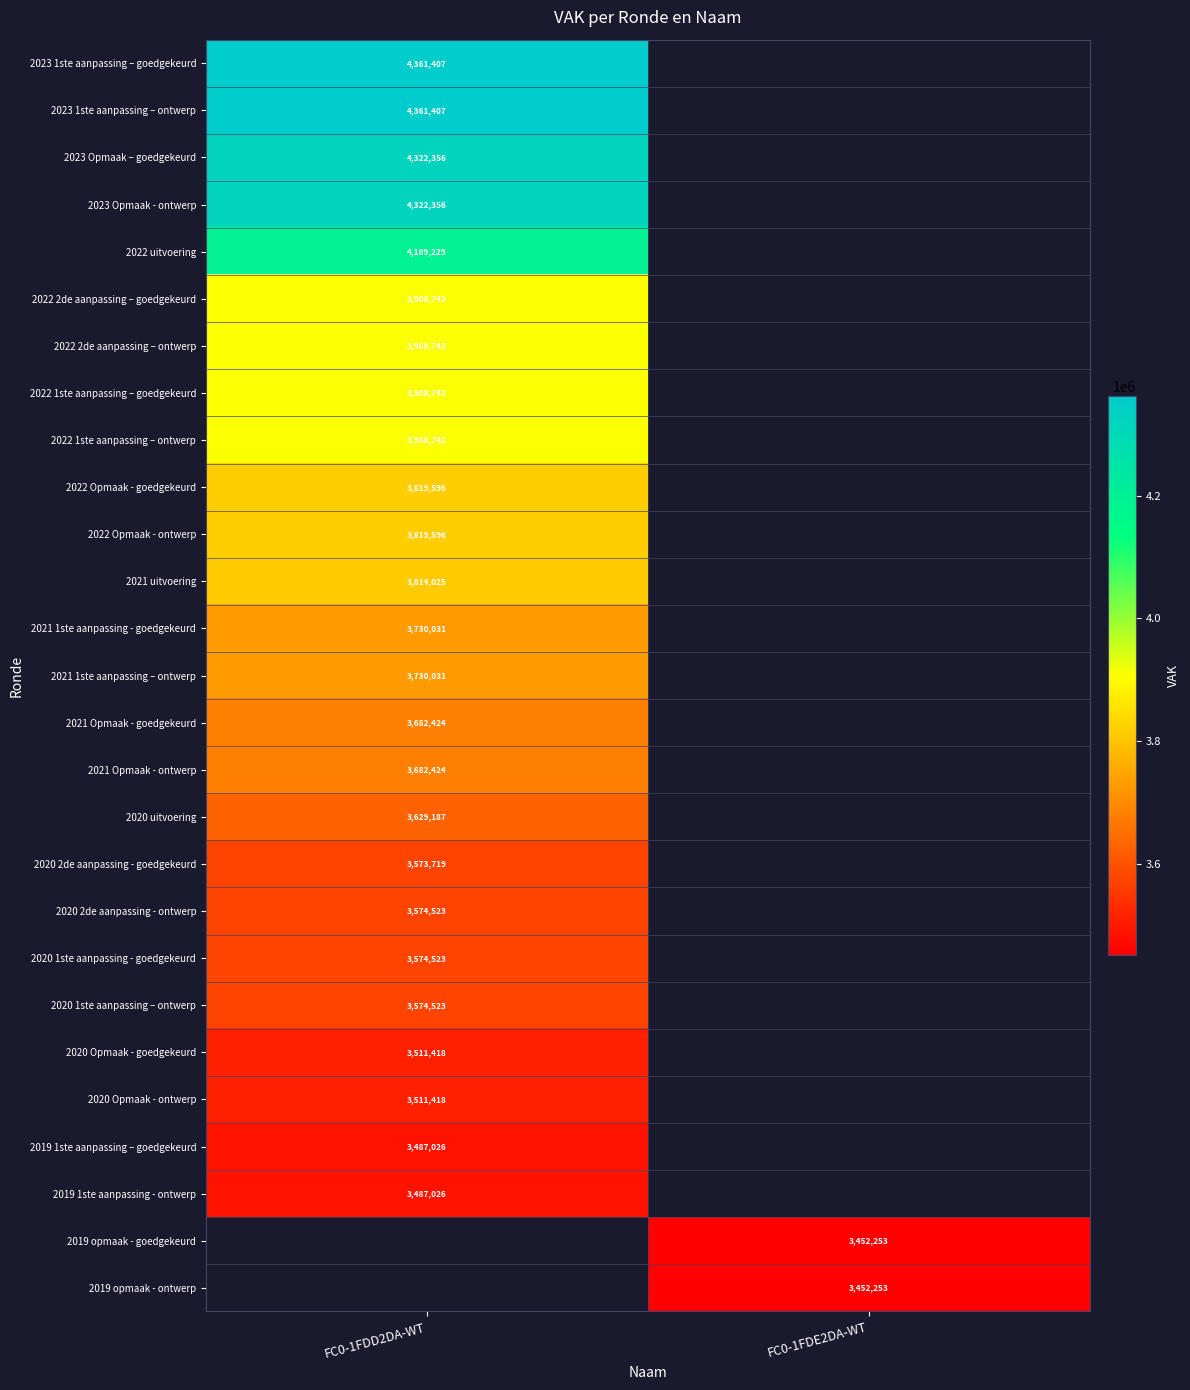

The value of 2020 Opmaak - ontwerp at FC0-1FDD2DA-WT is 5987611. True or false?

False